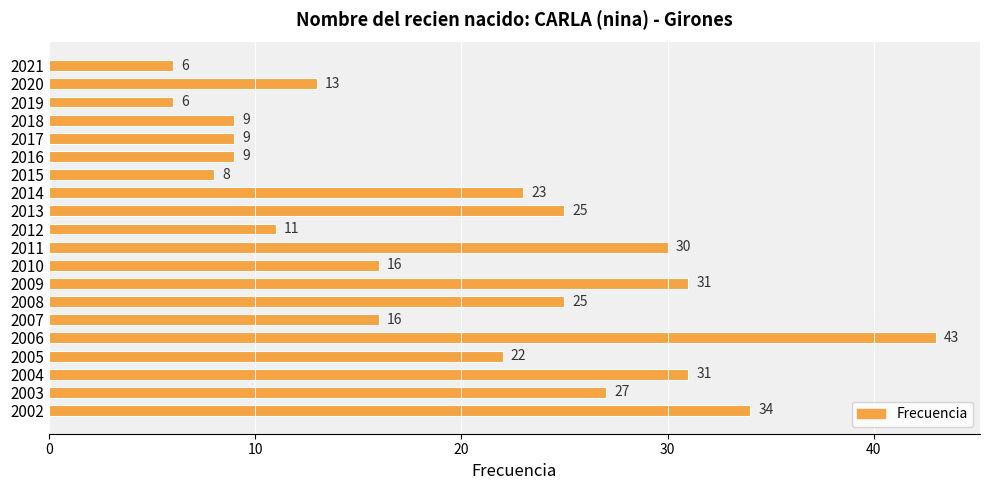

The value at 2010 is 16. True or false?

True